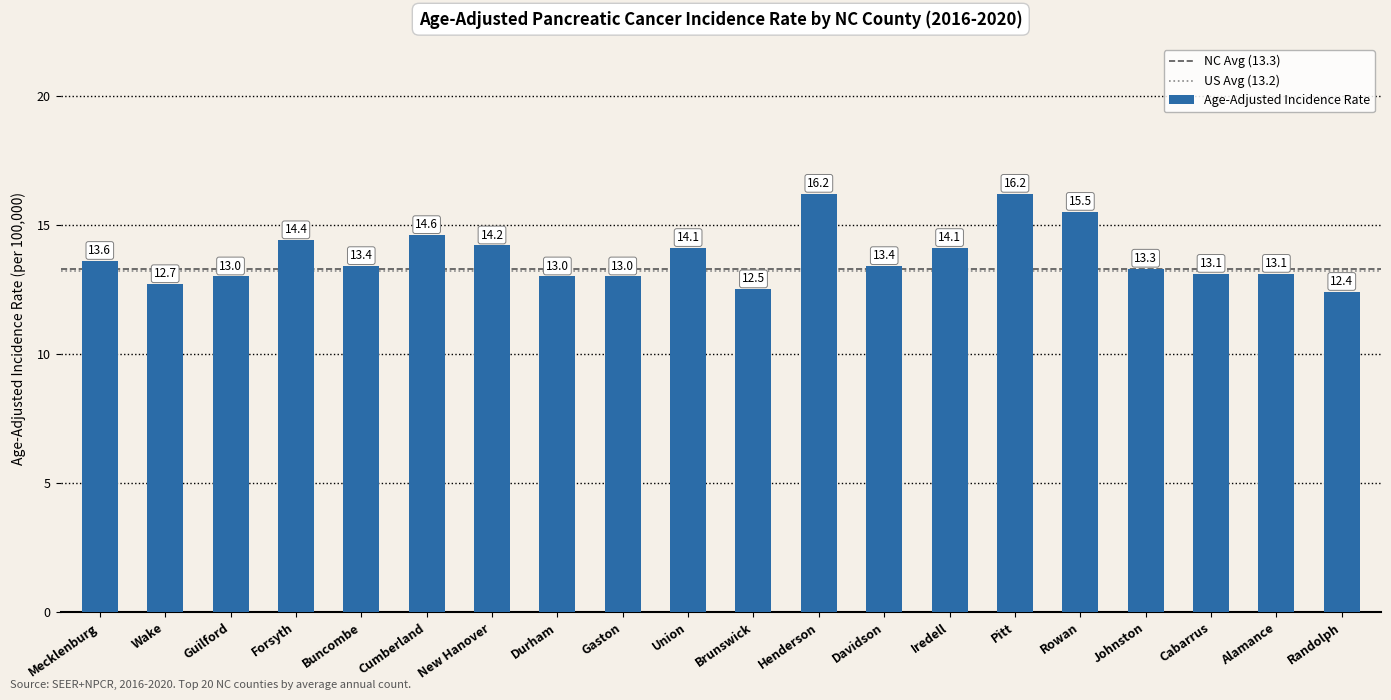

Between Mecklenburg and Iredell, which is larger?

Iredell